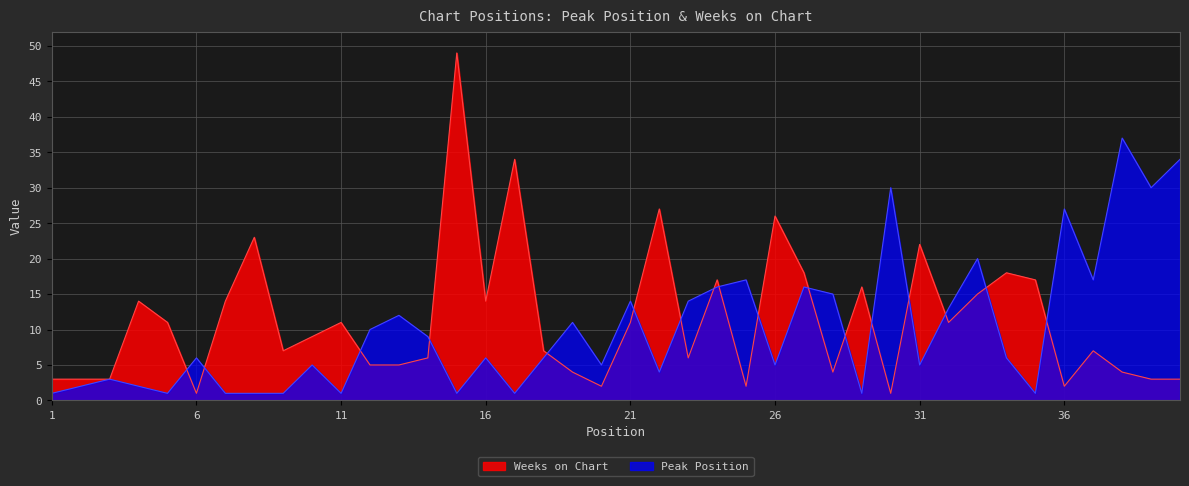

What is the total value across all series at 15?

50